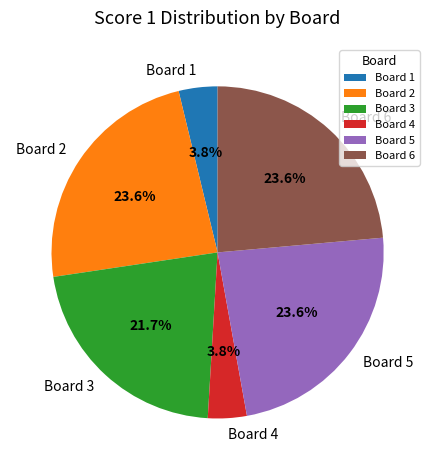

Which has a higher value, Board 4 or Board 5?

Board 5